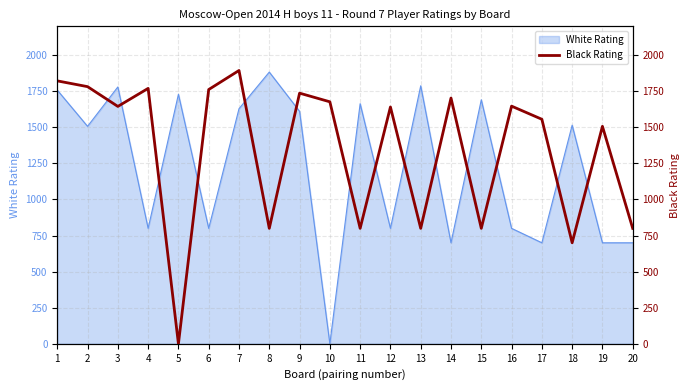

The value of White Rating at 11 is 1664. True or false?

True